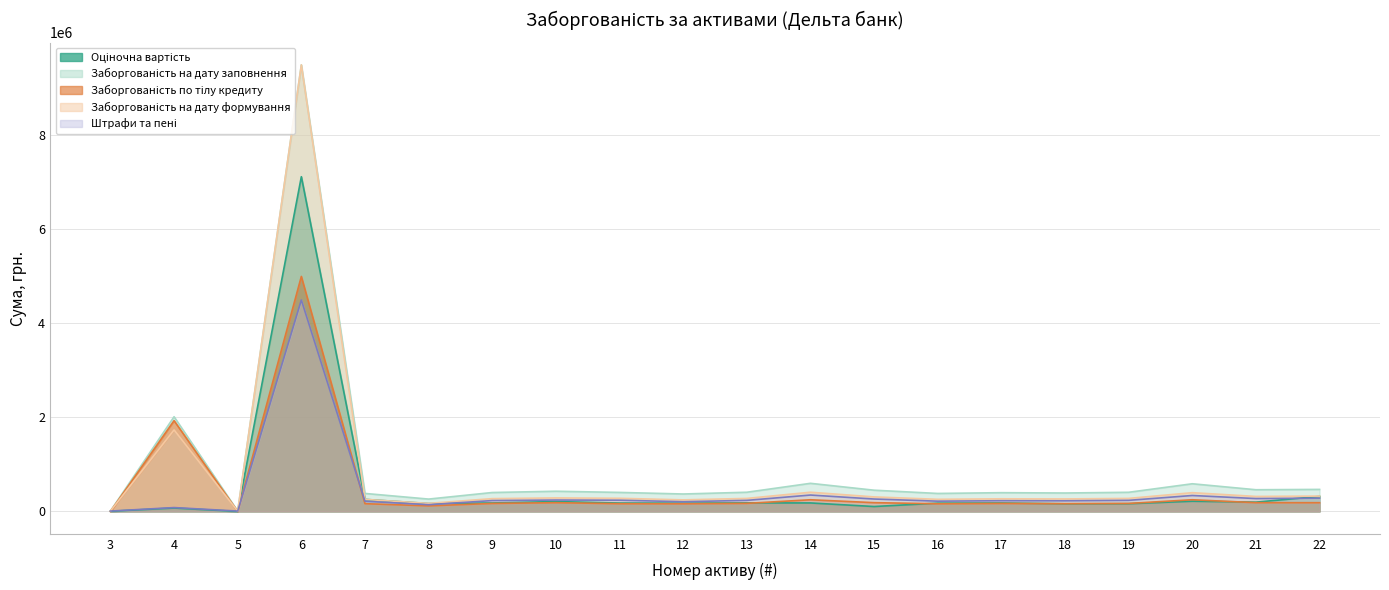

What is the sum of all Заборгованість по тілу кредиту values?

9813346.1